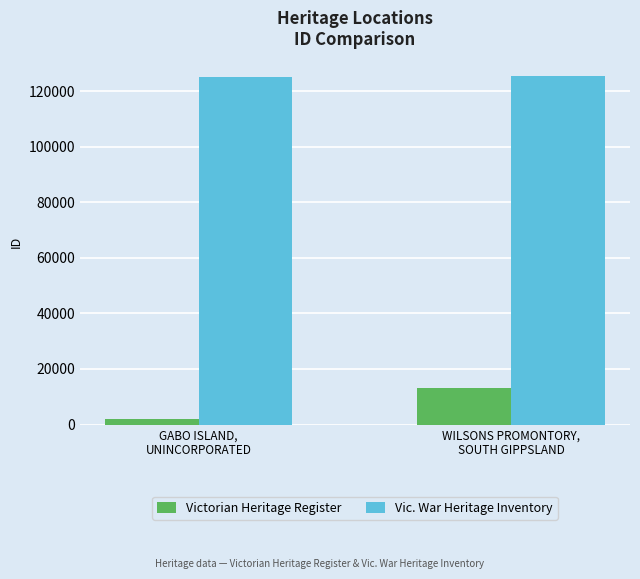

The Victorian Heritage Register series shows 12968 at WILSONS PROMONTORY,
SOUTH GIPPSLAND. True or false?

True